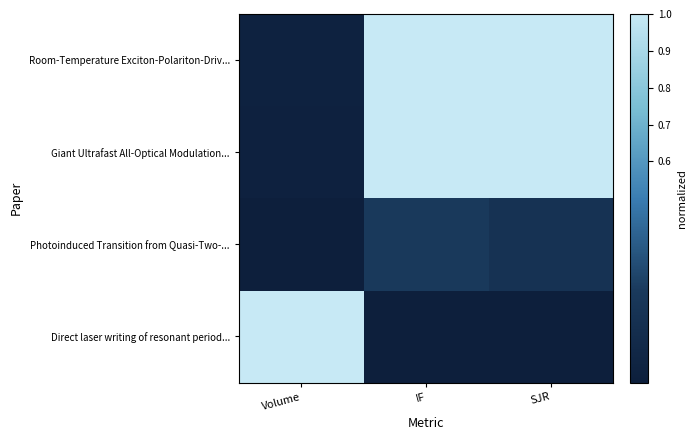

How many categories are shown in the chart?

3